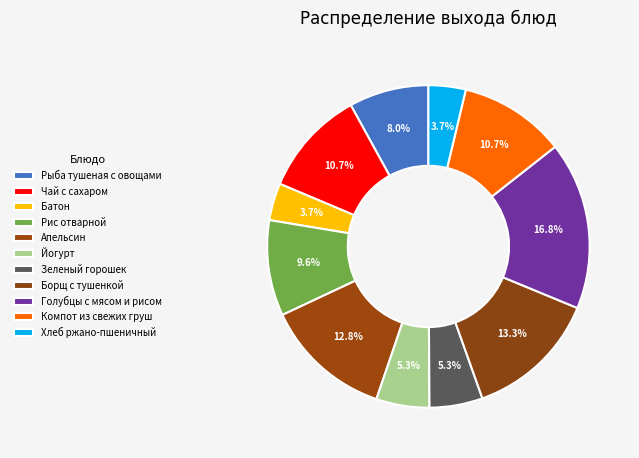

Rank the categories by value from highest to lowest.

Голубцы с мясом и рисом, Борщ с тушенкой, Апельсин, Чай с сахаром, Компот из свежих груш, Рис отварной, Рыба тушеная с овощами, Йогурт, Зеленый горошек, Батон, Хлеб ржано-пшеничный